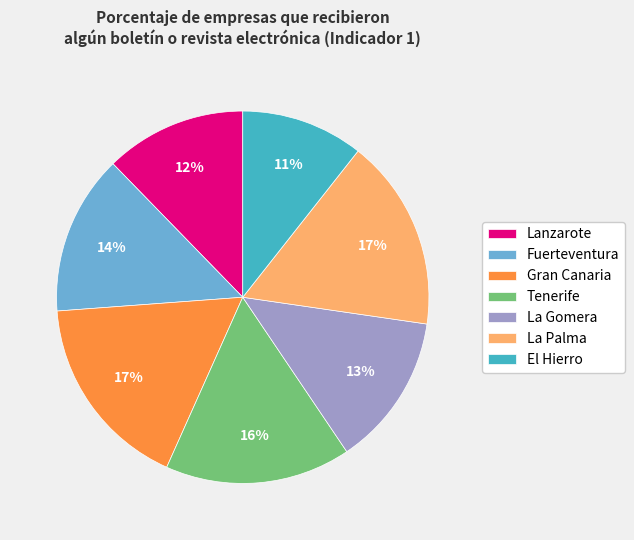

To the nearest percent, what is the combined percentage of Gran Canaria and El Hierro?

28%